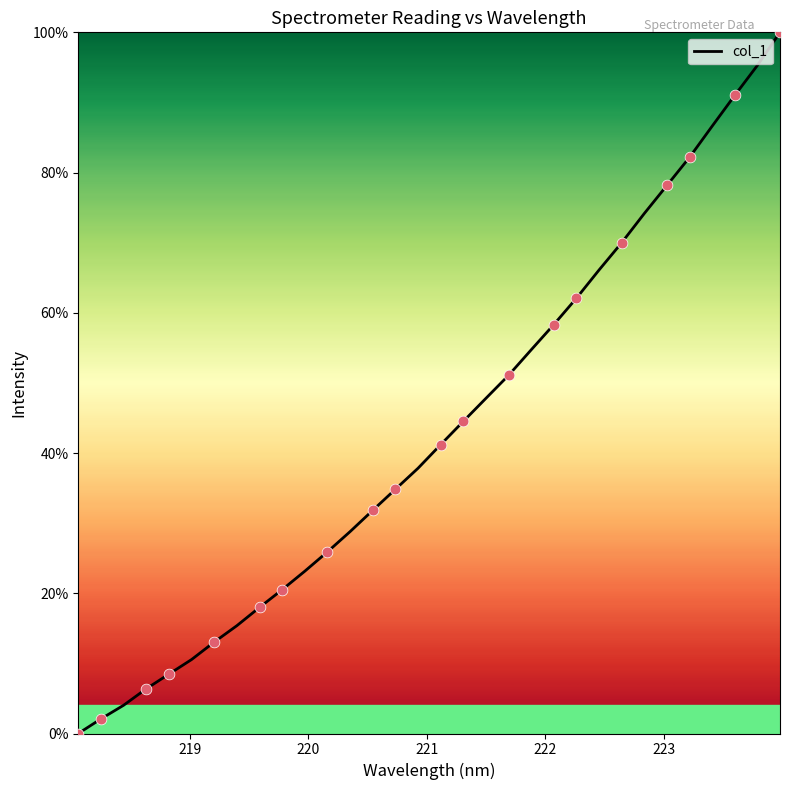

What is the maximum value shown in the chart?

100.0